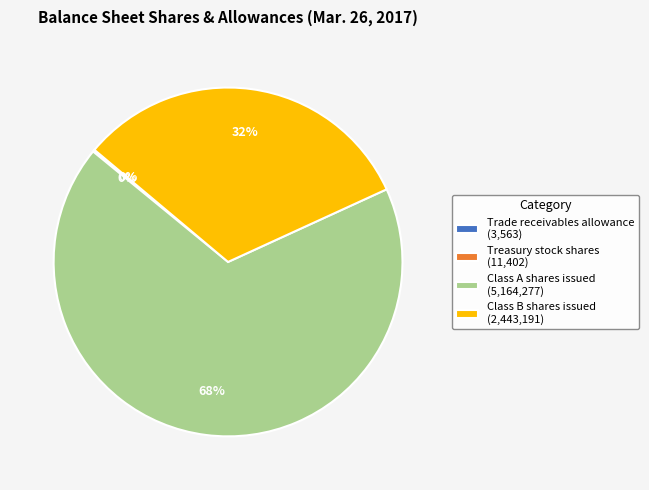

To the nearest percent, what is the difference between the largest and smallest slice percentages?

68%